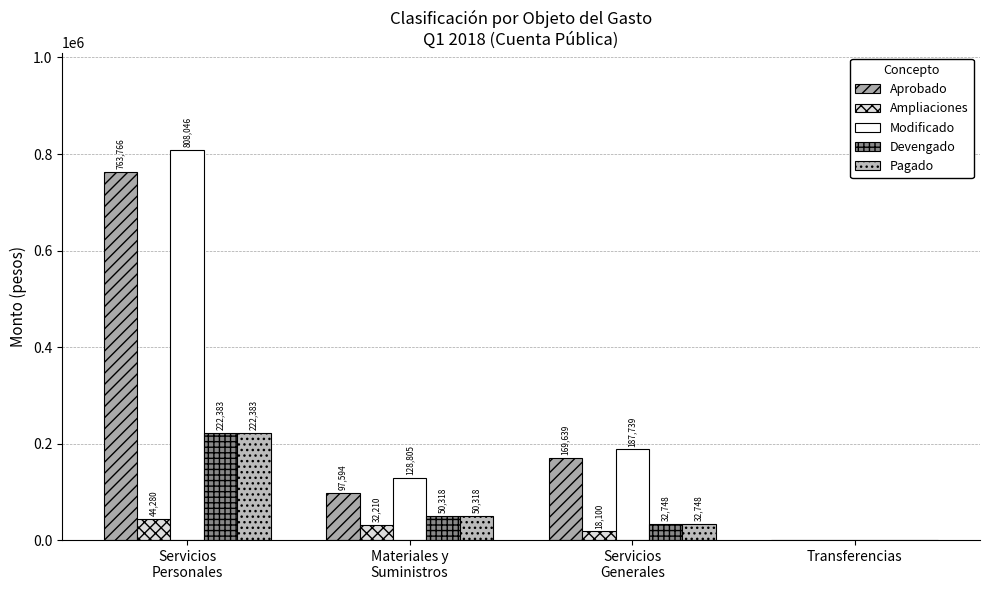

Are the bars horizontal?

No